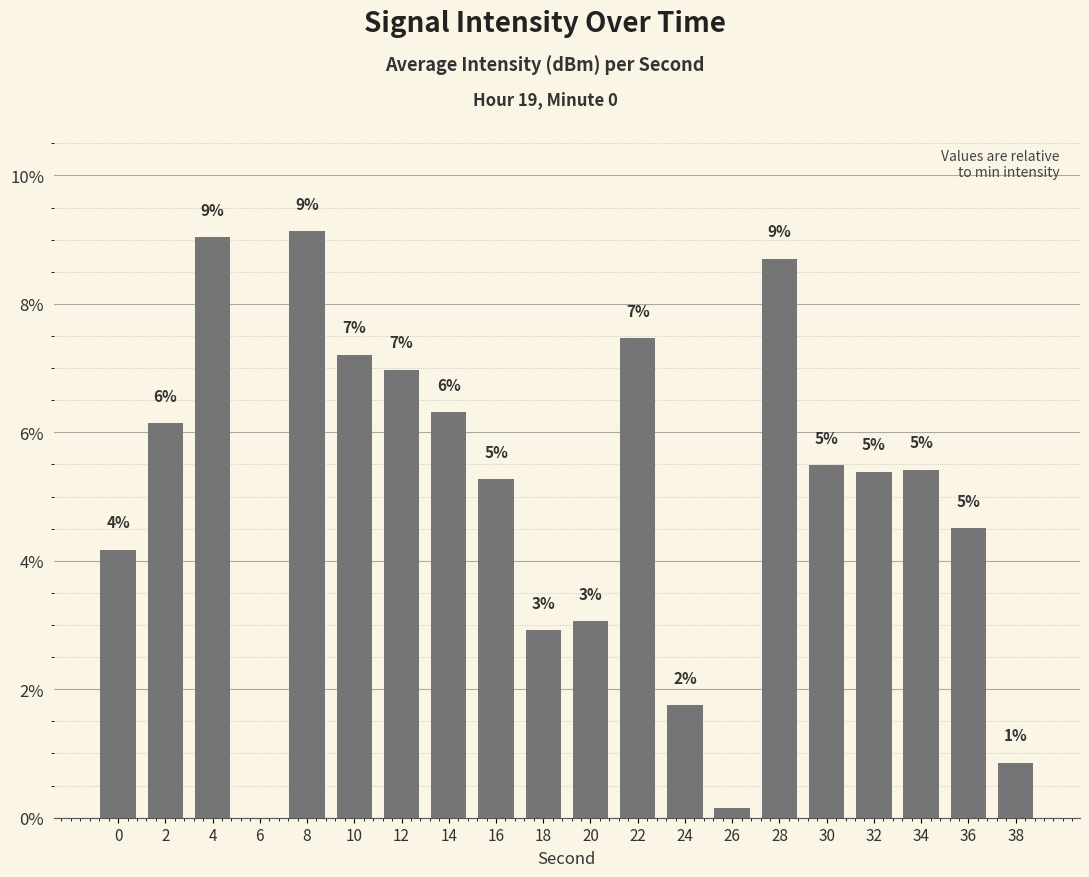

Reading right to left, extract all data points from this chart.

0.9	4.5	5.4	5.4	5.5	8.7	0.2	1.8	7.5	3.1	2.9	5.3	6.3	7.0	7.2	9.1	0.0	9.0	6.1	4.2